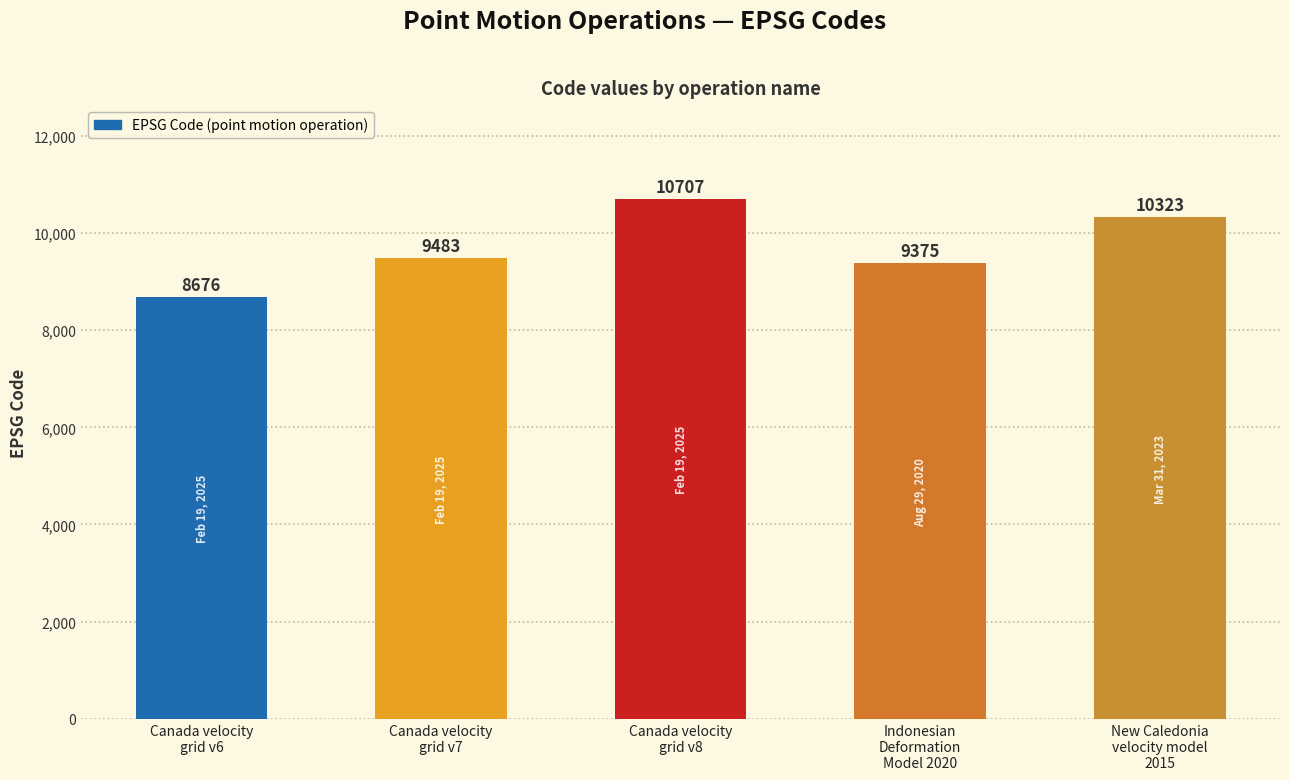

List the labels in order of value, smallest first.

Canada velocity
grid v6, Indonesian
Deformation
Model 2020, Canada velocity
grid v7, New Caledonia
velocity model
2015, Canada velocity
grid v8